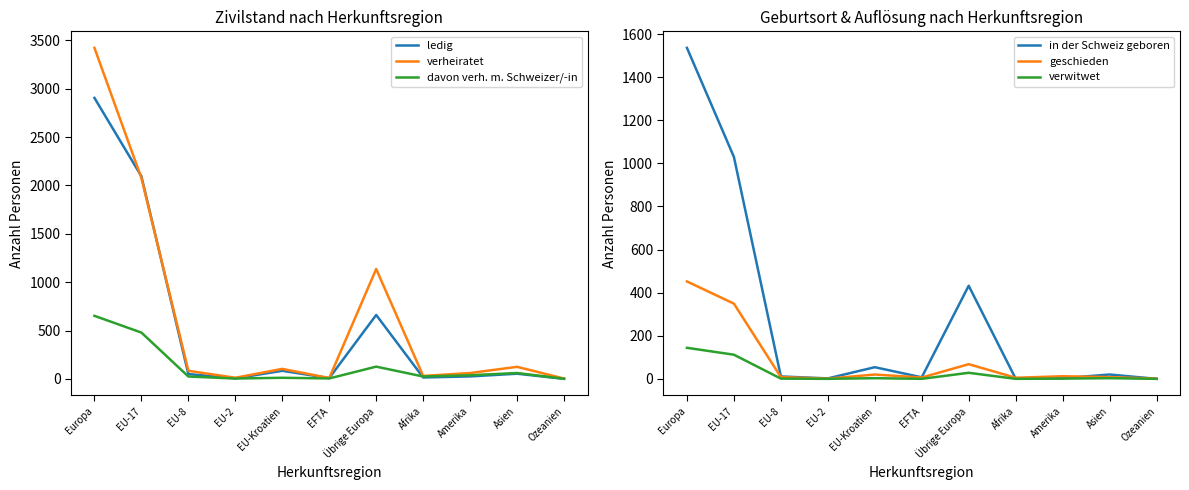

At which label does verheiratet reach its peak?

Europa